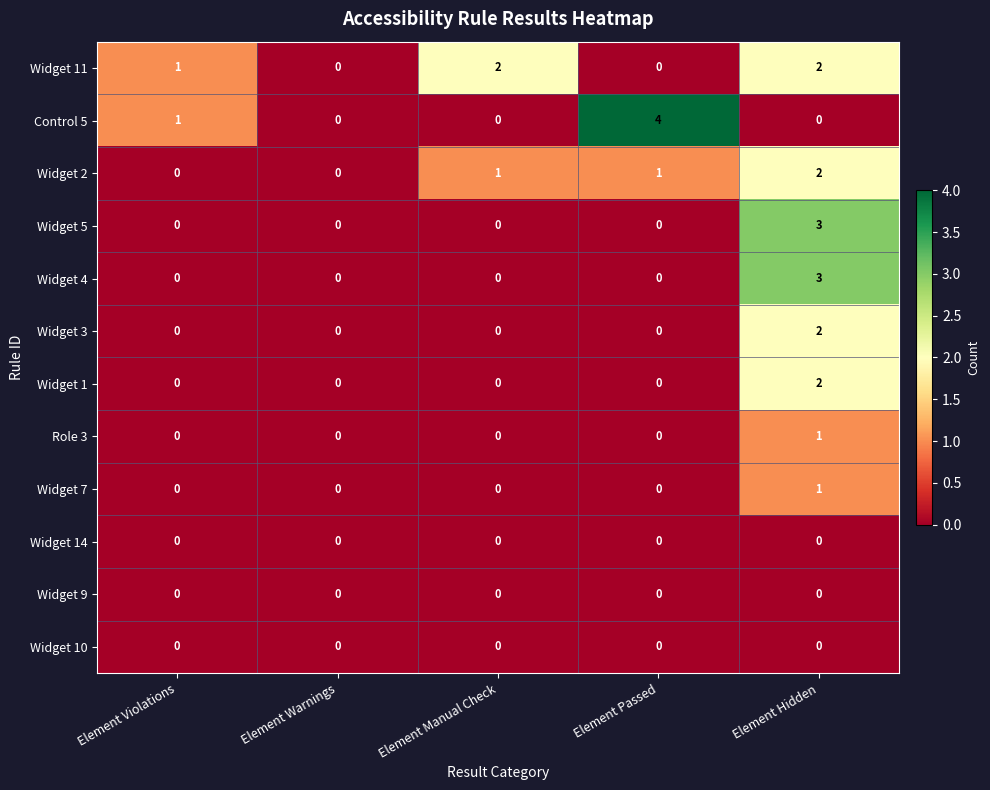

What is the sum of the Control 5 values at Element Violations and Element Passed?

5